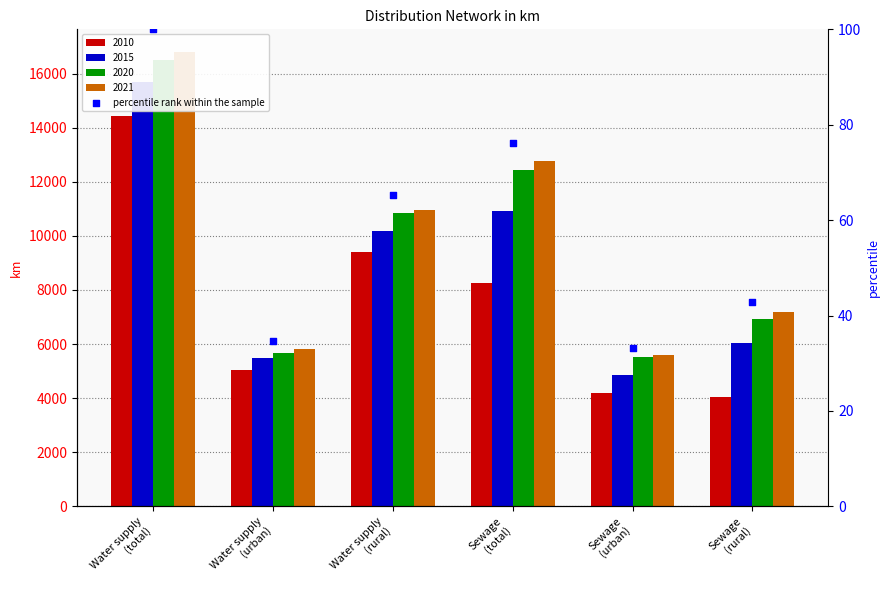

What is the change in value from Water supply
(total) to Sewage
(urban)?

-66.8